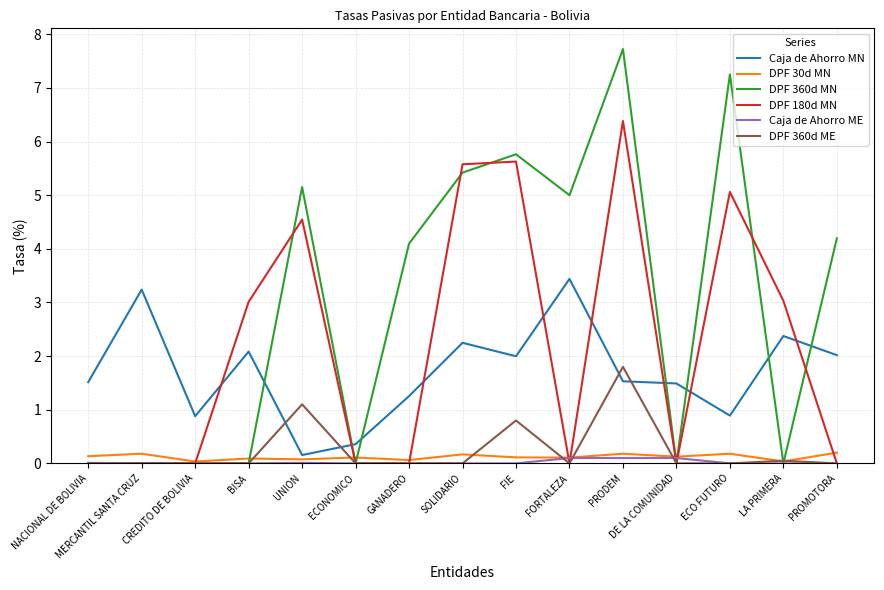

True or false: Caja de Ahorro MN has a value of 3.4 at FORTALEZA.

True